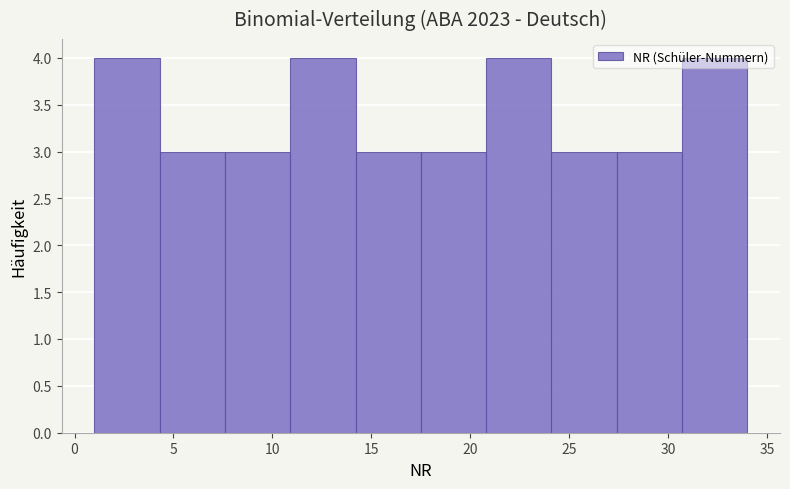

What is the height of the bar covering 30.7 to 34.0 on the x-axis? Neither the bar edges nor the heights are printed on the chart, so give them approximately, as read against the axes.

4